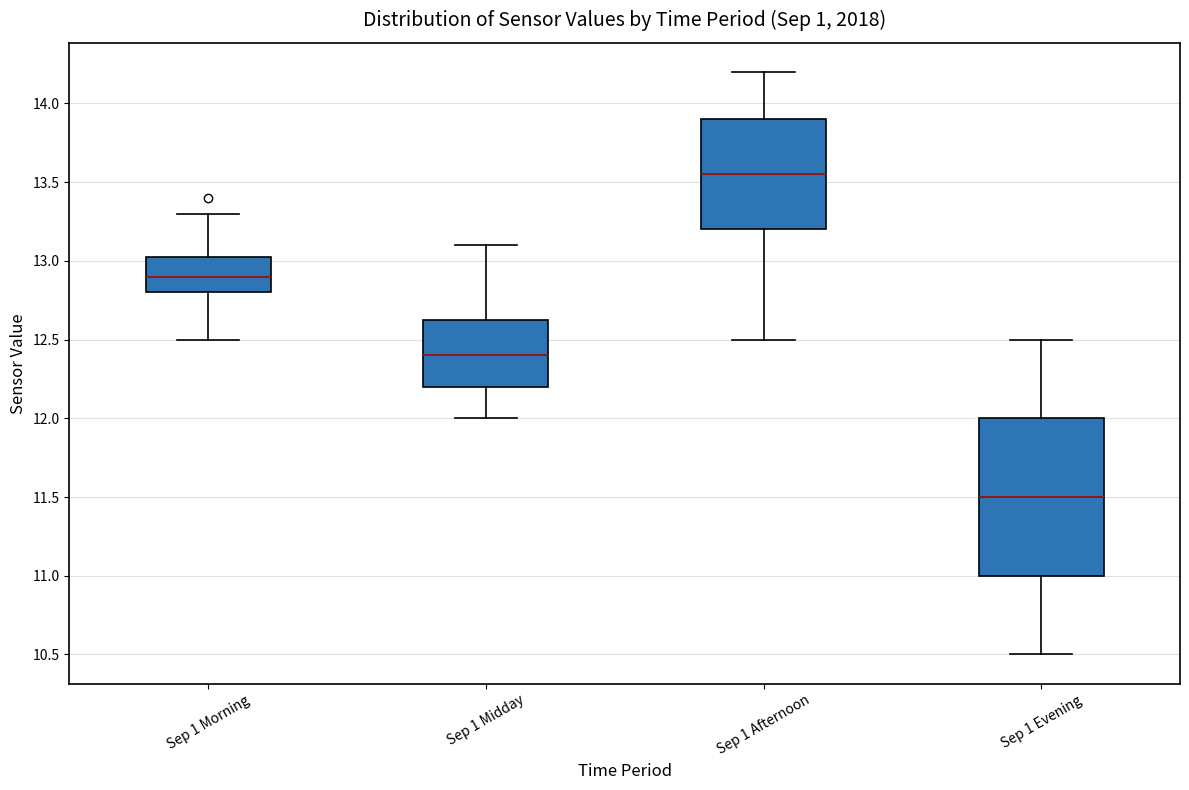

Which box is the tallest, from its lower edge to its upper edge?

Sep 1 Evening